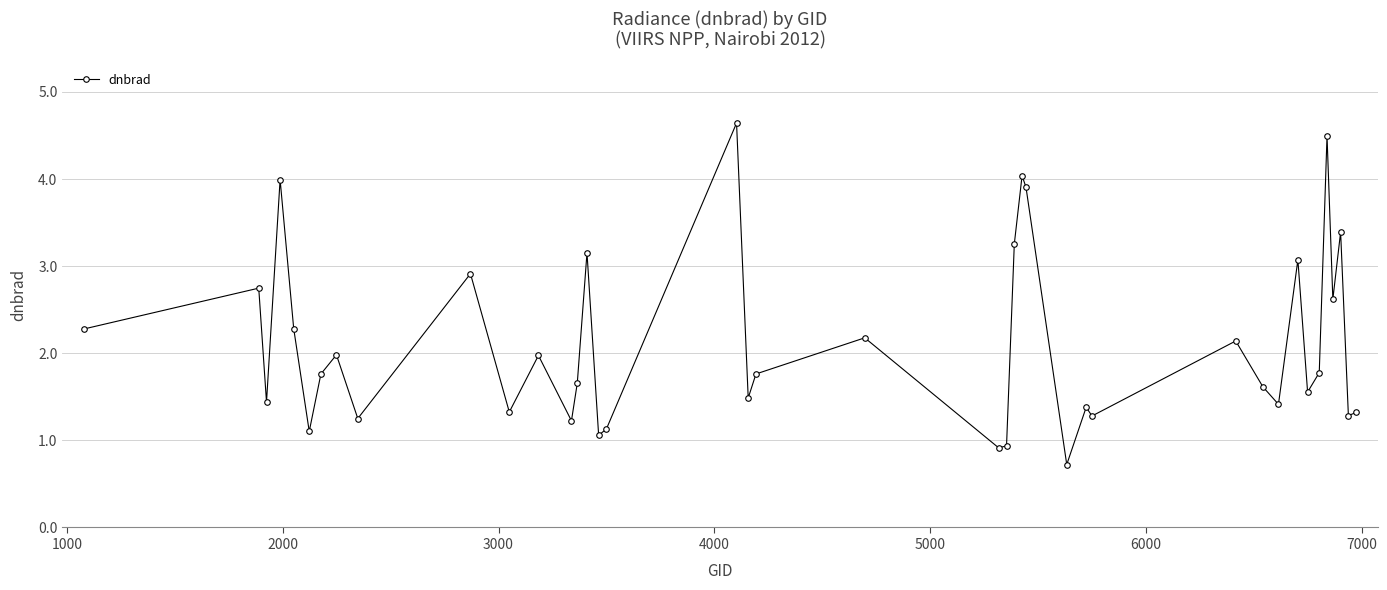

What is the value of the 32nd point from the left?

1.4